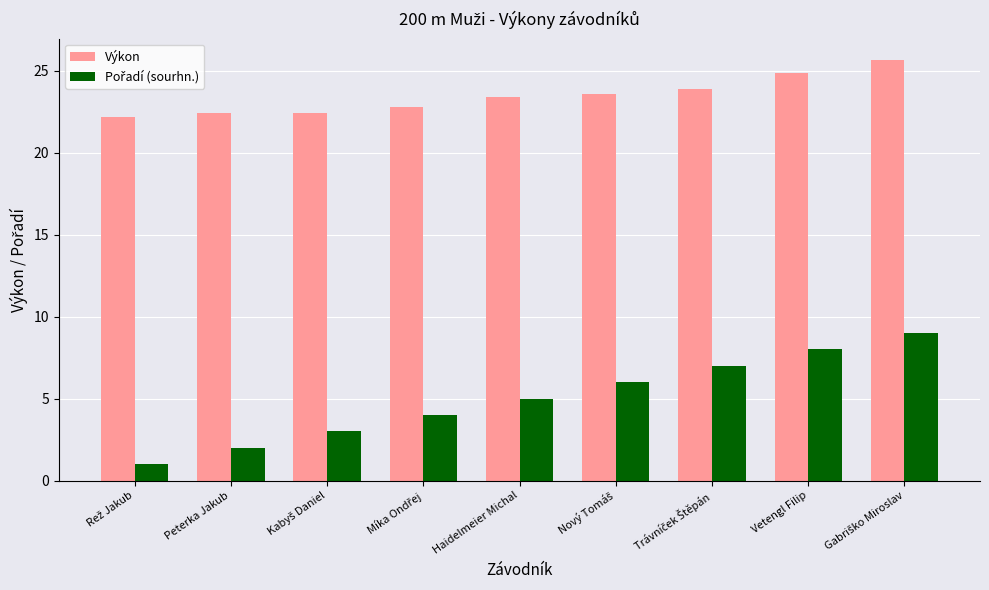

Does the chart contain stacked bars?

No